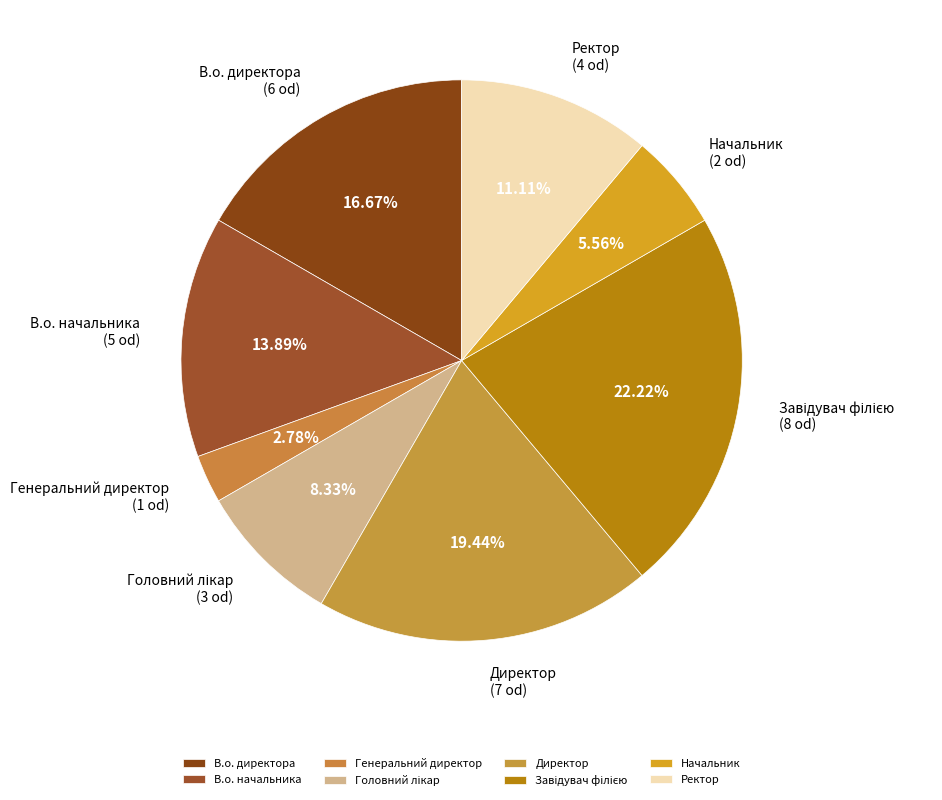

Is Ректор the majority of the pie?

No